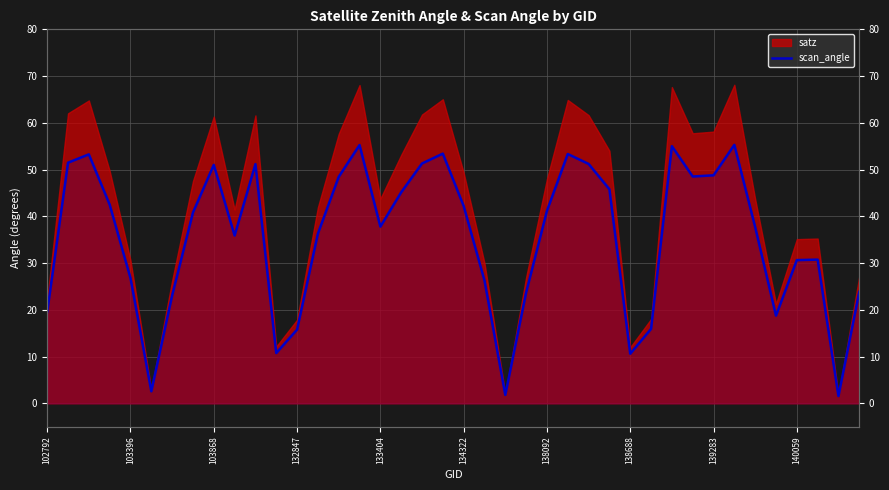

What is the smallest value displayed?

1.6